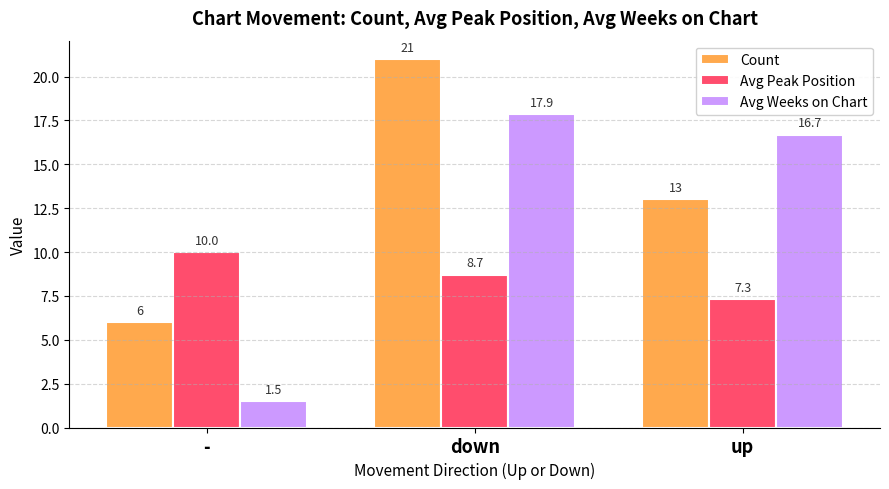

At which category is the sum across all series the highest?

down